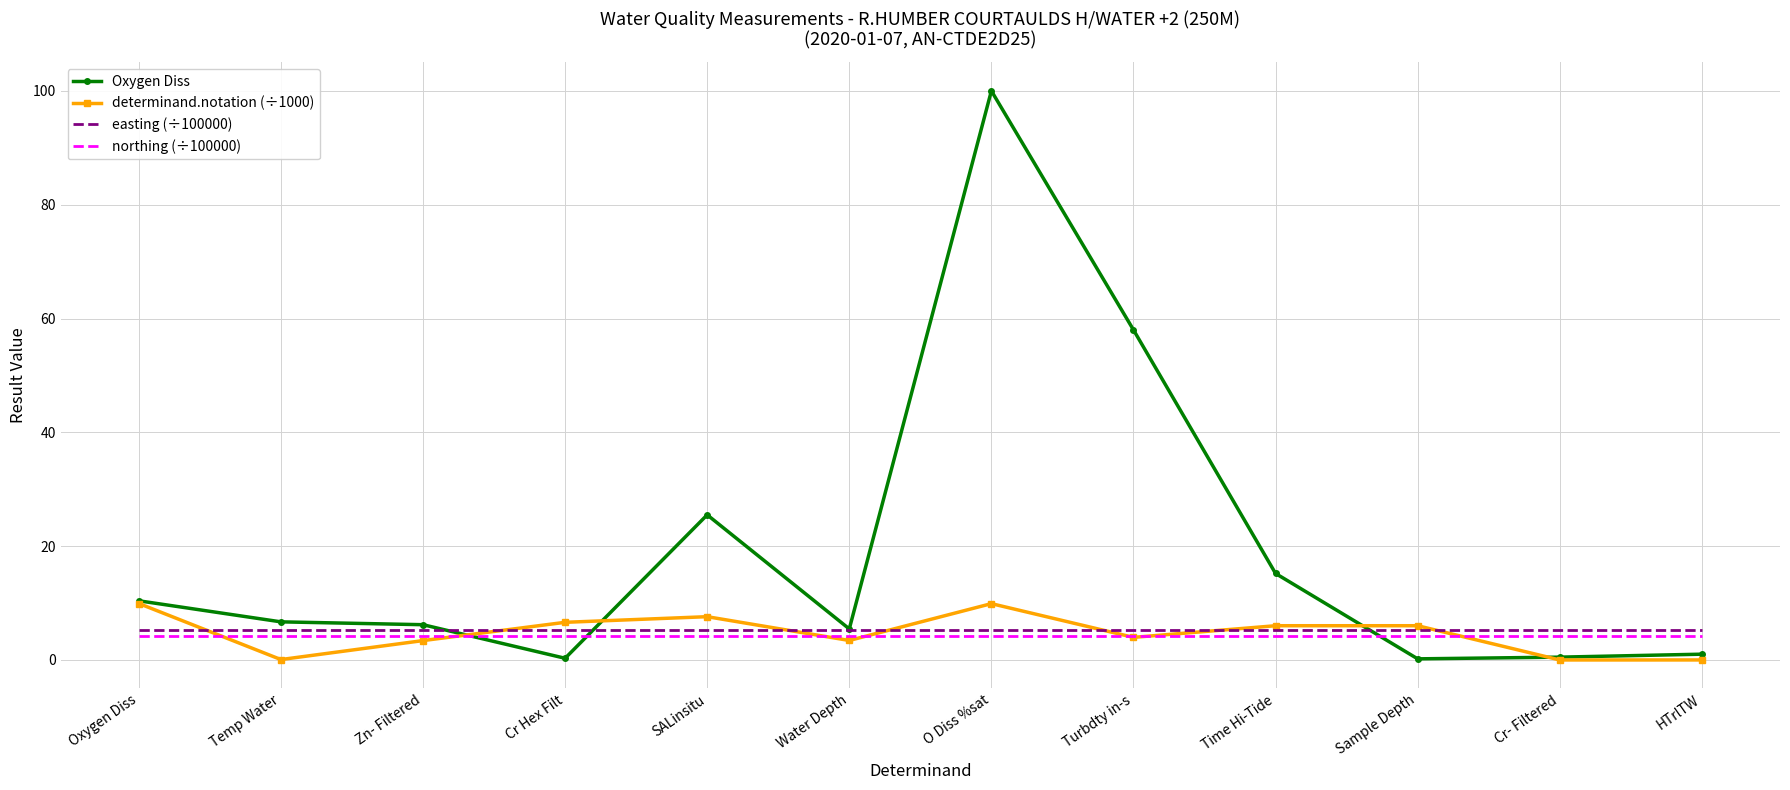

Is the value of Oxygen Diss at Zn- Filtered greater than the value of easting (÷100000) at Water Depth?

Yes